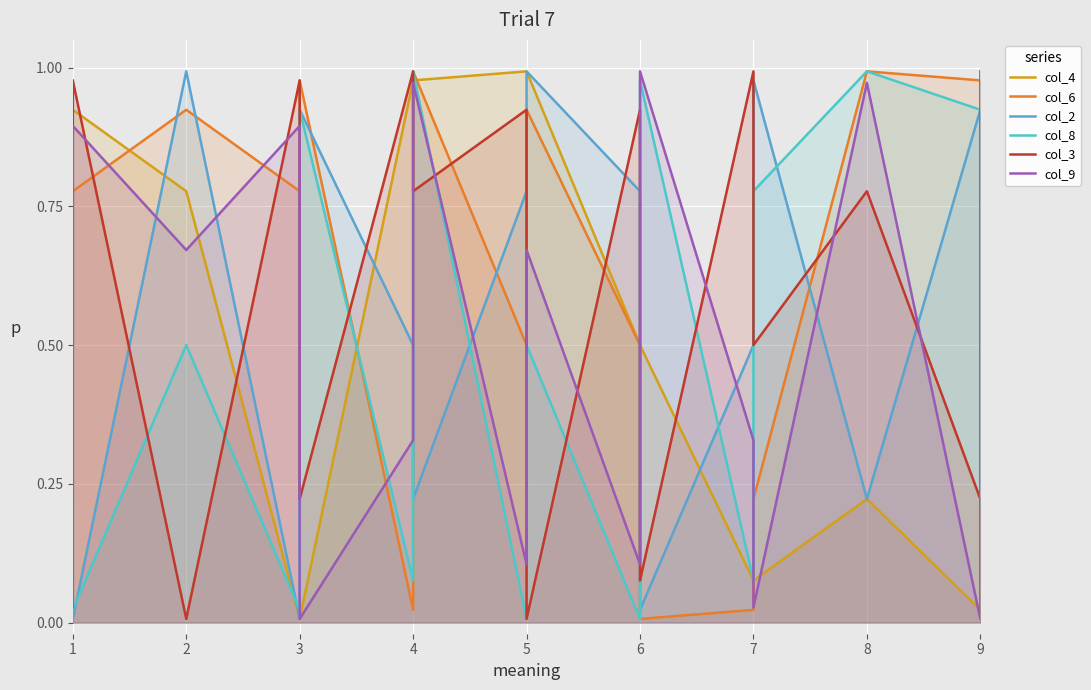

What are all the series names shown in the legend?

col_4, col_6, col_2, col_8, col_3, col_9